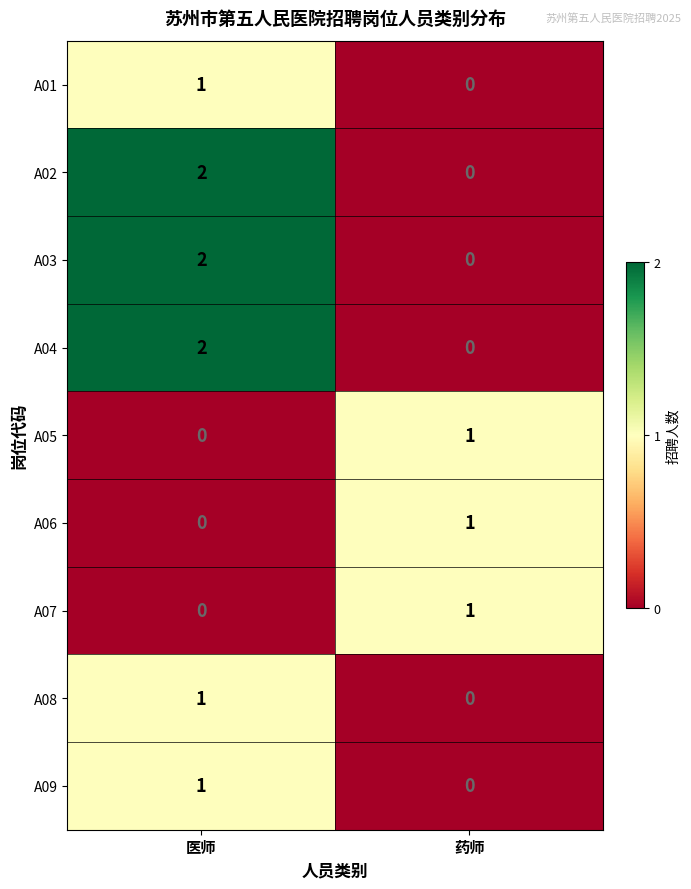

At how many categories does at least one series exceed 0?

2